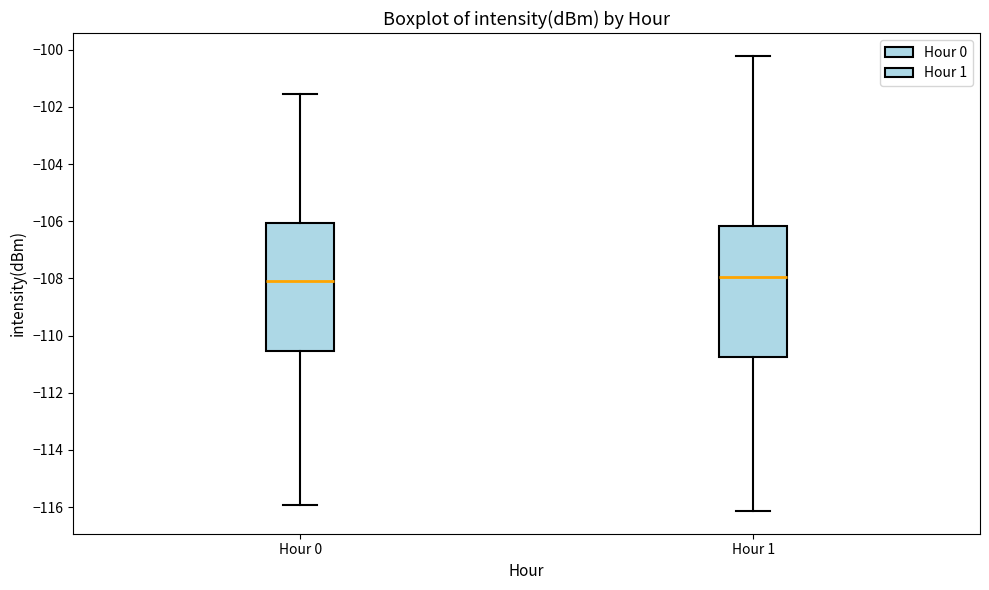

Reading left to right, read every box against the y-axis: the position of its median line, the range the box covers, and the ends of its whiskers. The values are not printed on the chart, so give them approximately, as read against the axis.

Hour 0: median -108.2, box -110.6 to -106.0, whiskers -116.0 to -101.6
Hour 1: median -108.0, box -110.8 to -106.2, whiskers -116.2 to -100.2